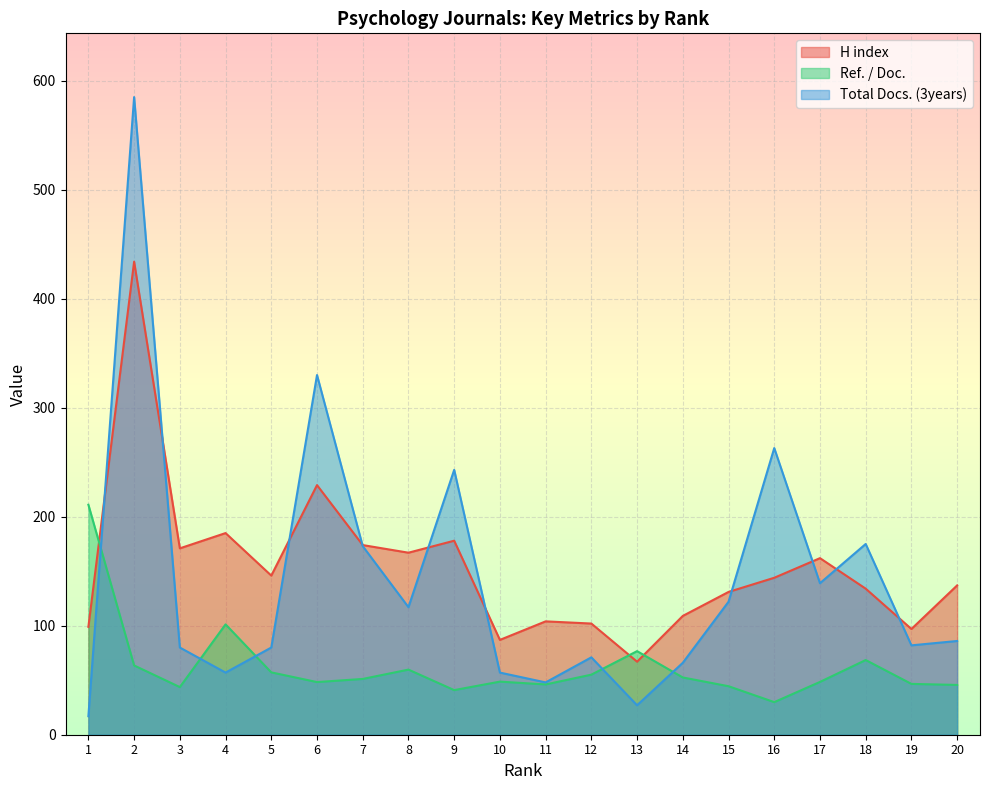

True or false: Ref. / Doc. has a value of 86.2 at 6.

False